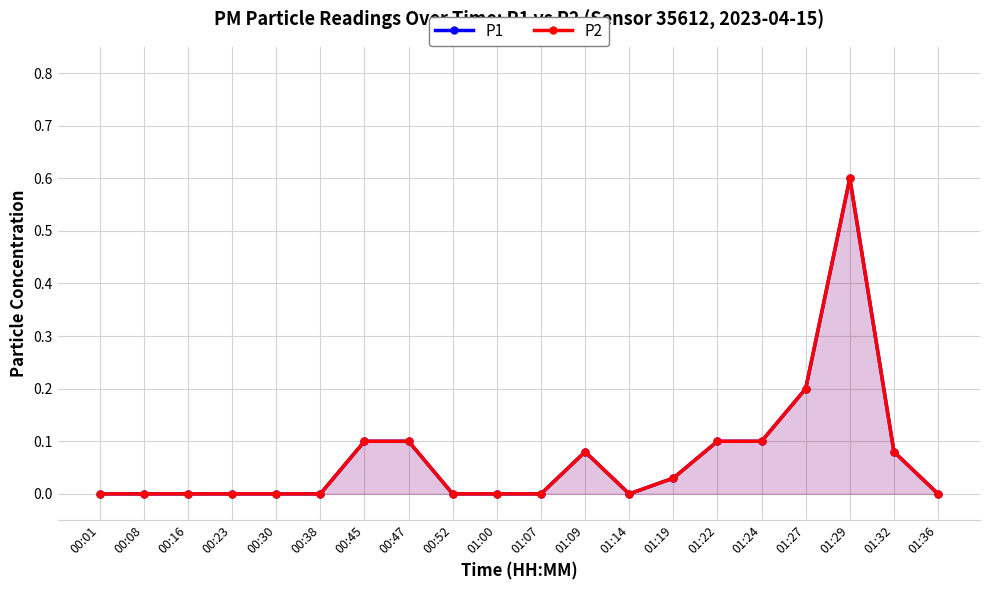

At which category is the sum across all series the highest?

01:29